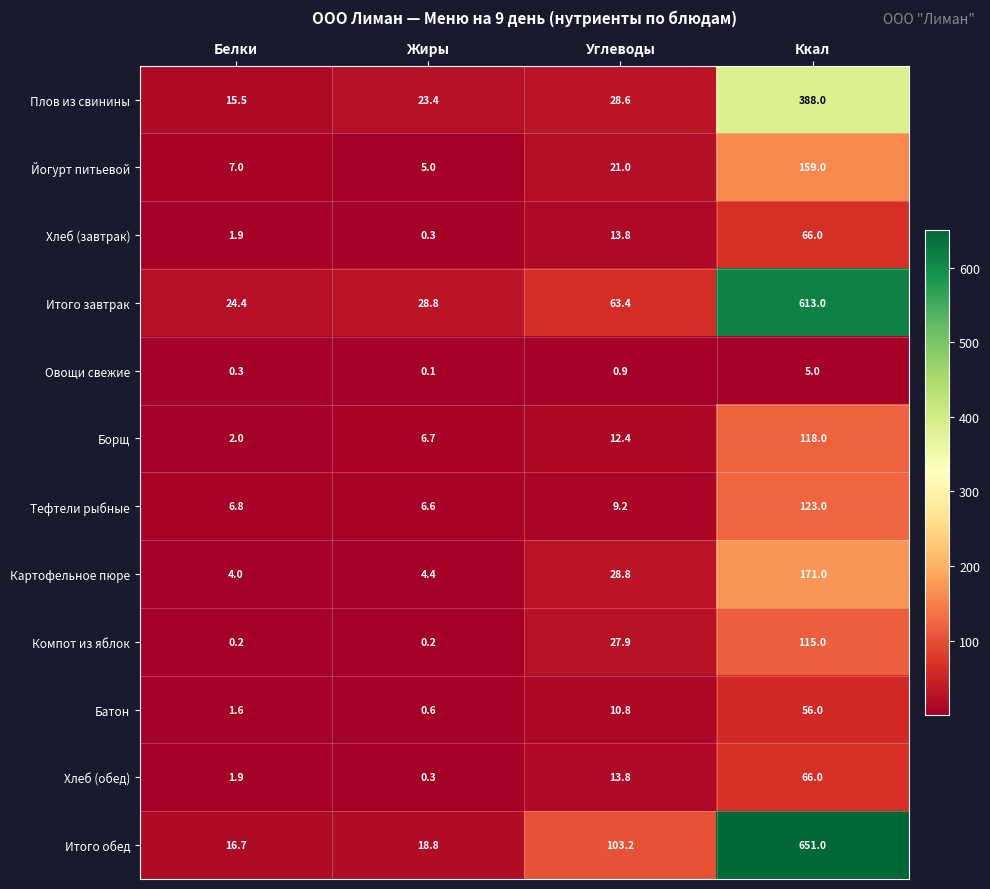

What is the sum of all Батон values?

69.0